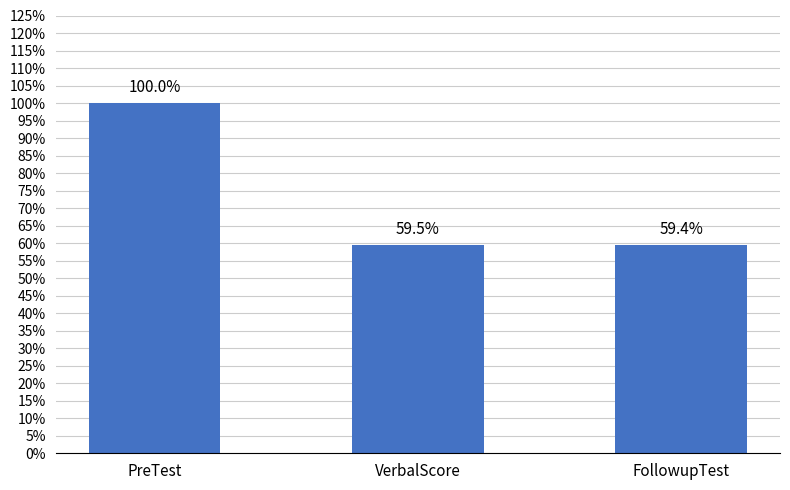

Does the chart contain any negative values?

No